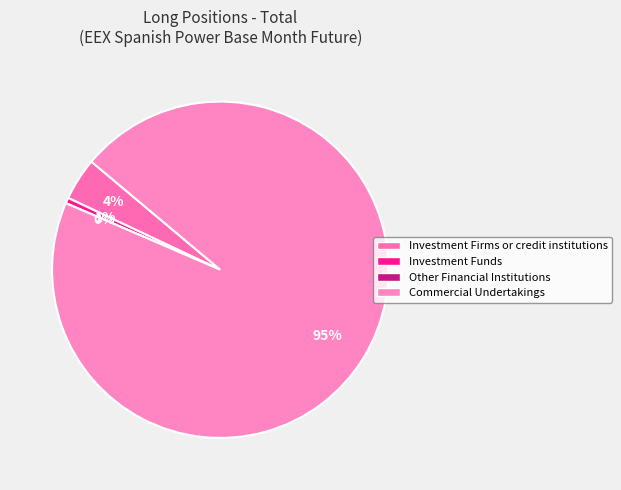

How many segments does this pie chart have?

4